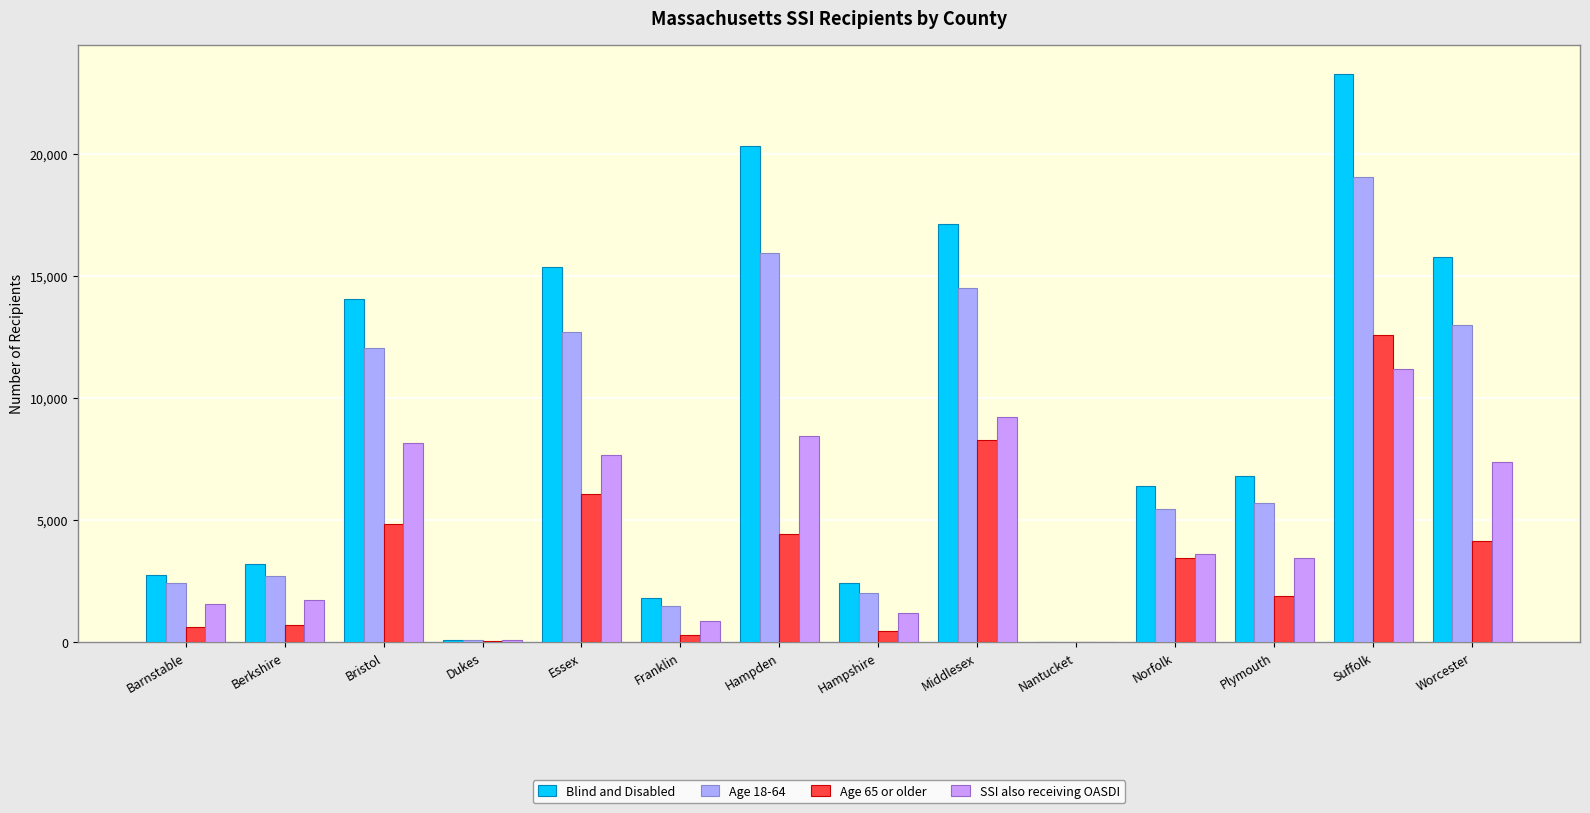

Which category has the lowest value across all series?

Nantucket